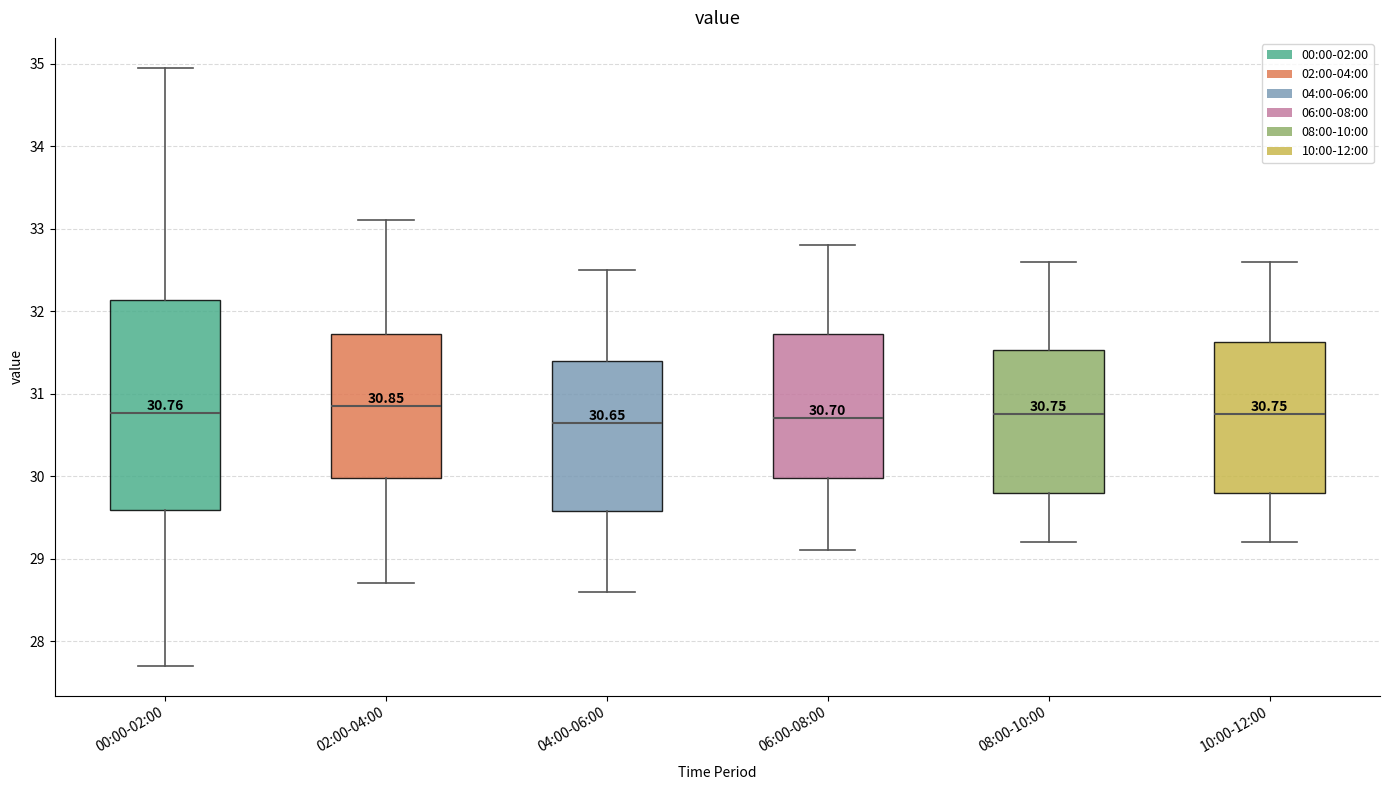

Comparing the boxes themselves (not the whiskers), which one is the tallest?

00:00-02:00